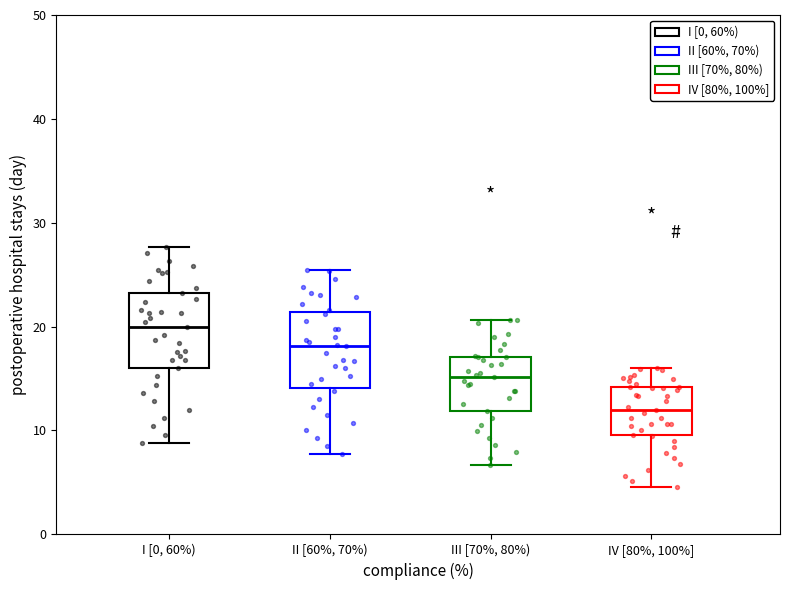

Where does the median line of the box for I [0, 60%) sit on the y-axis? The values are not printed on the chart, so give them approximately, as read against the axis.

20